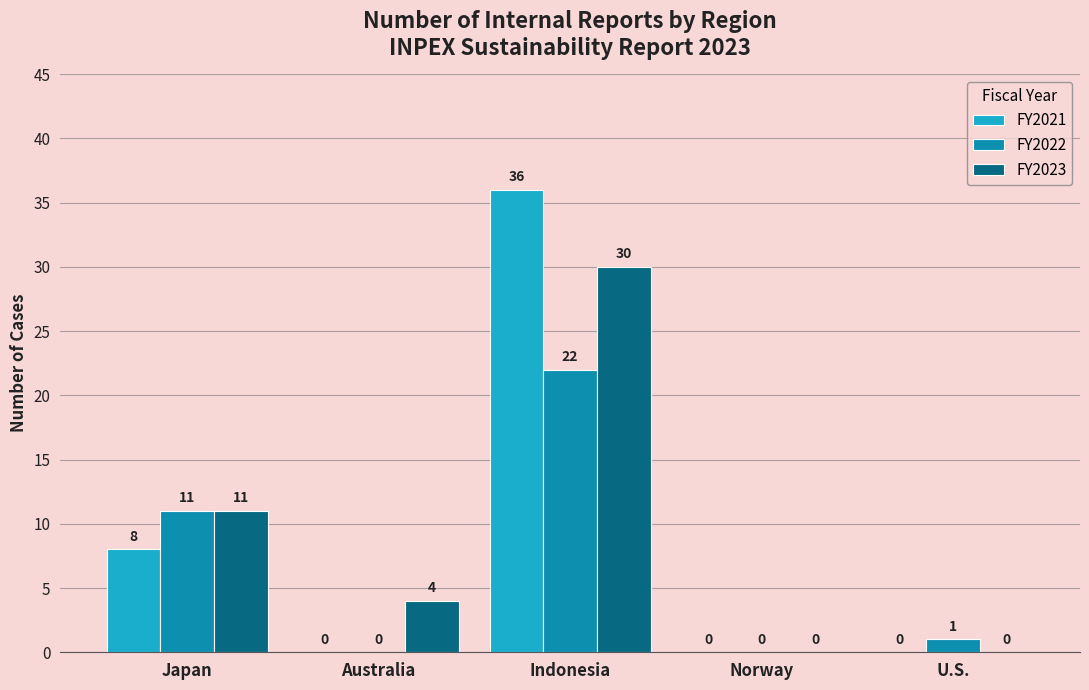

Which series changed the most between Japan and Australia?

FY2022